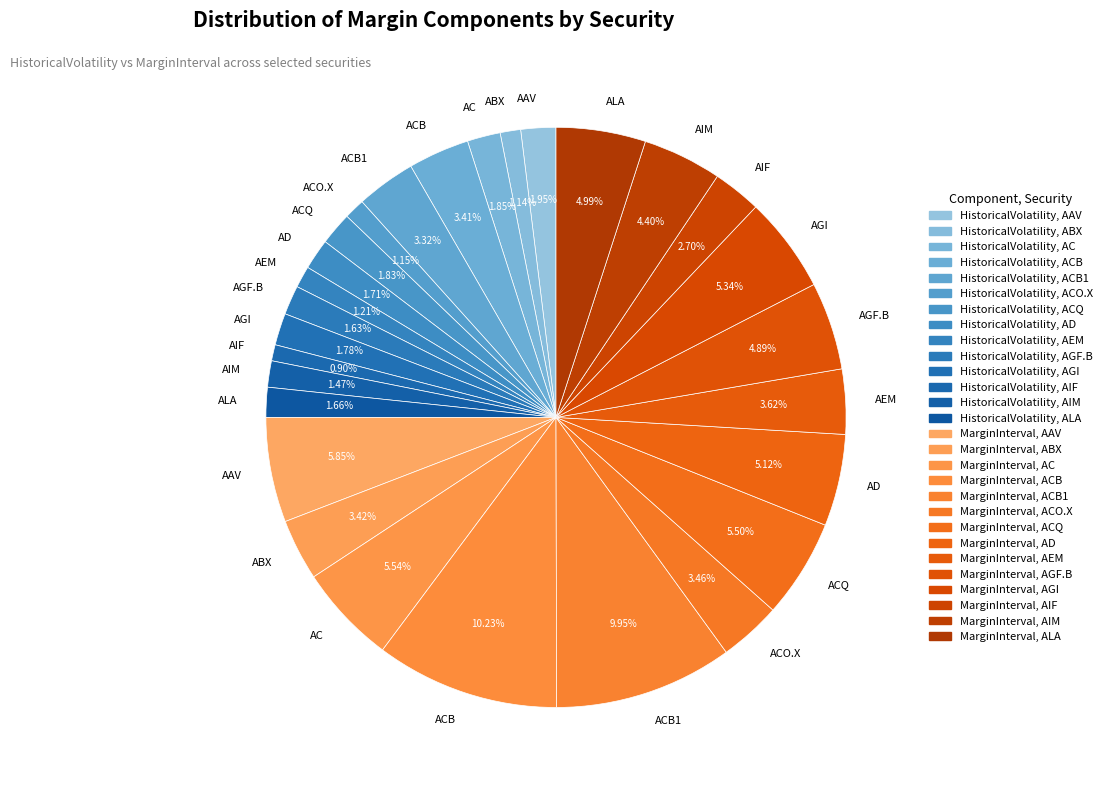

How many slices are in this pie chart?

28